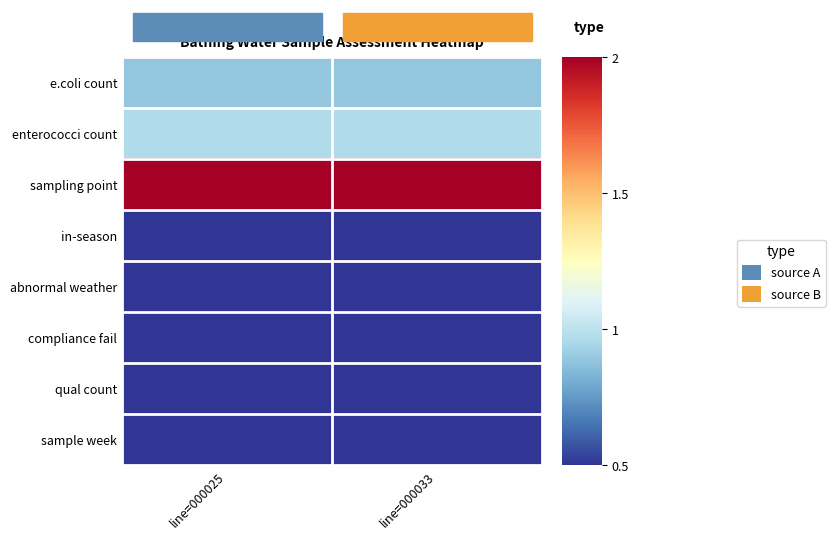

At line=000025, list the series in order from largest to smallest.

sampling point, enterococci count, e.coli count, in-season, compliance fail, sample week, abnormal weather, qual count